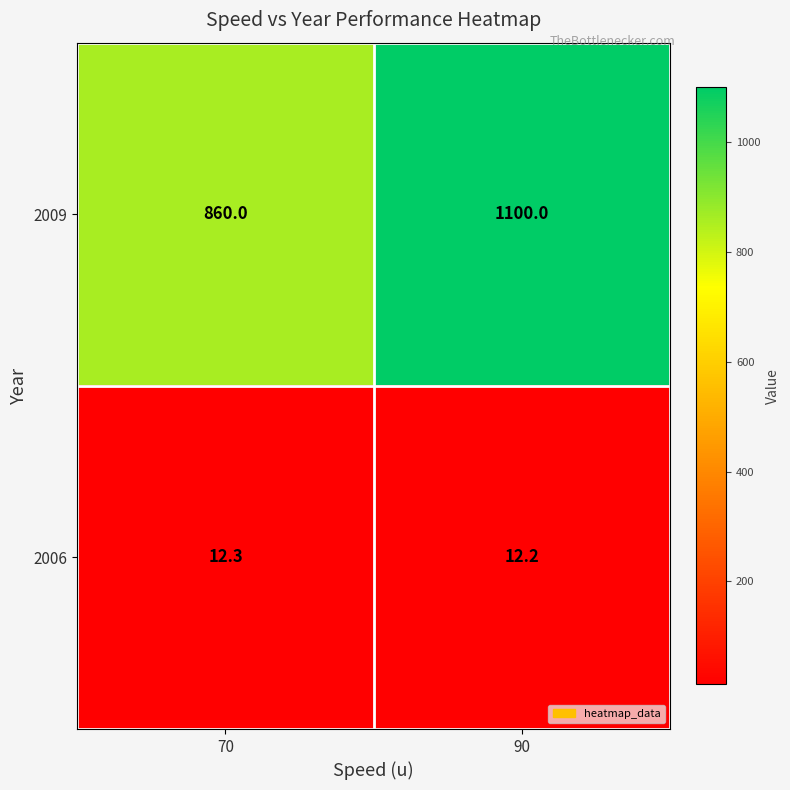

True or false: 2006 has a value of 3.2 at 90.

False